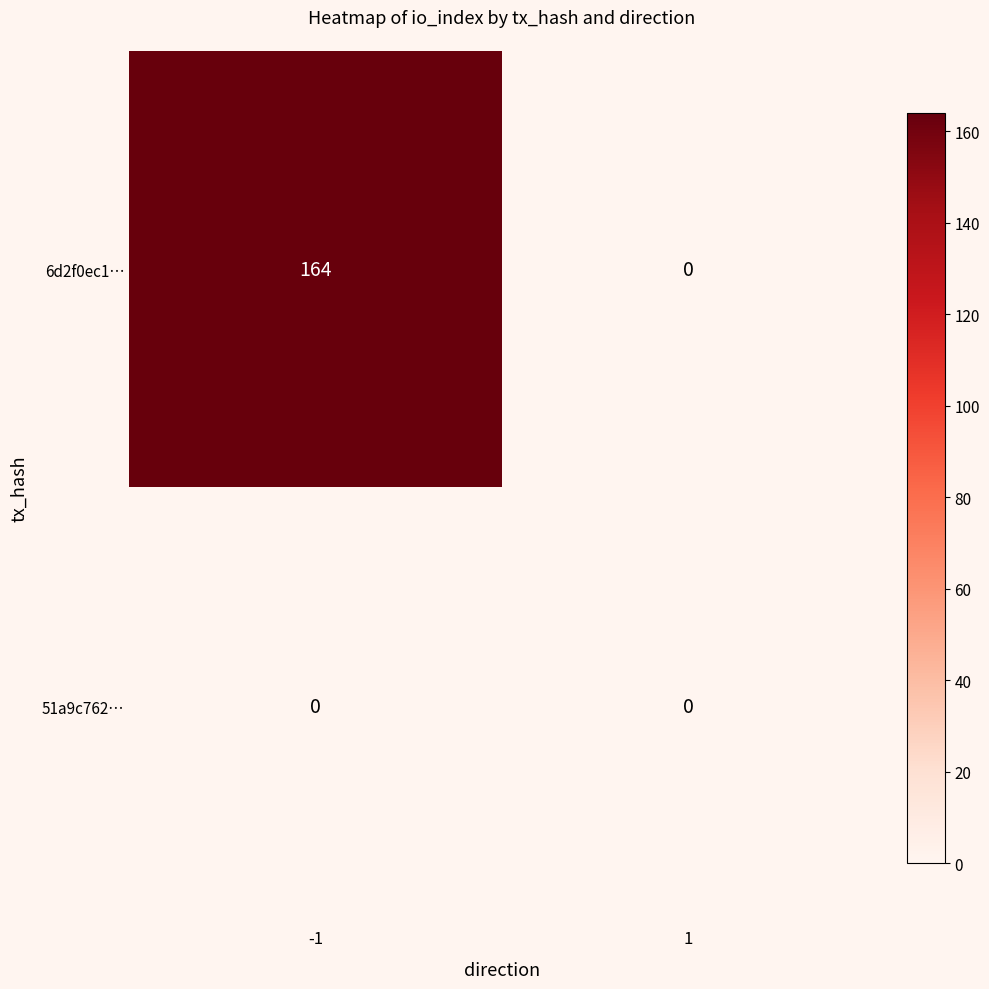

Rank the series by their average value, from highest to lowest.

6d2f0ec1…, 51a9c762…